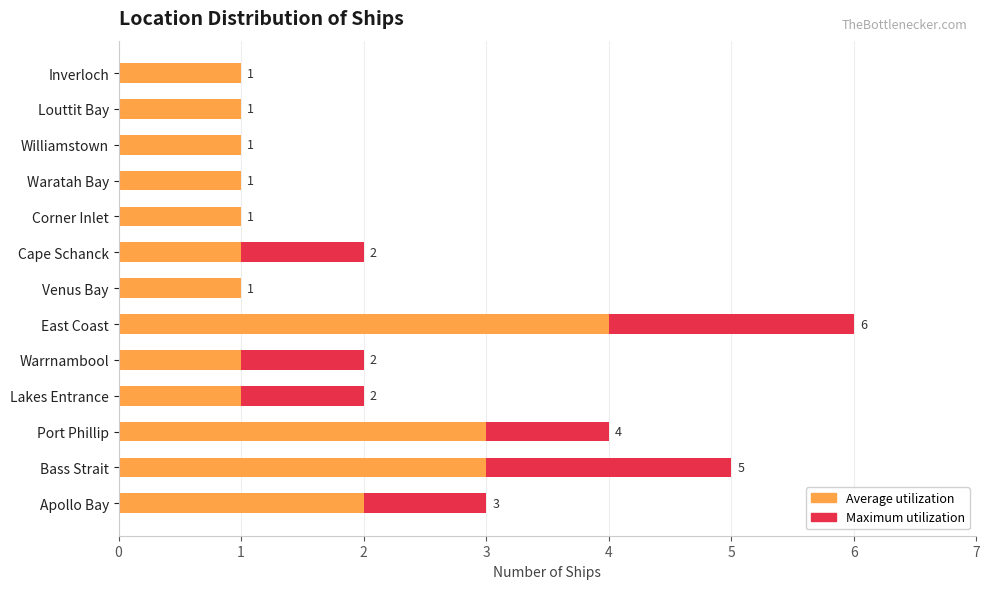

True or false: Maximum utilization has a value of 2 at Waratah Bay.

False